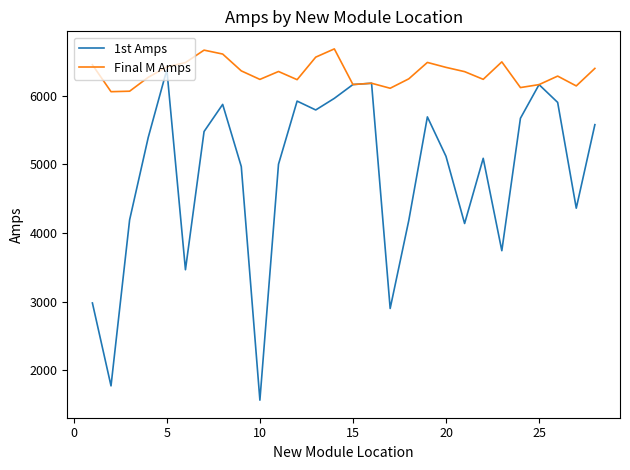

Which series has the largest total across all categories?

Final M Amps